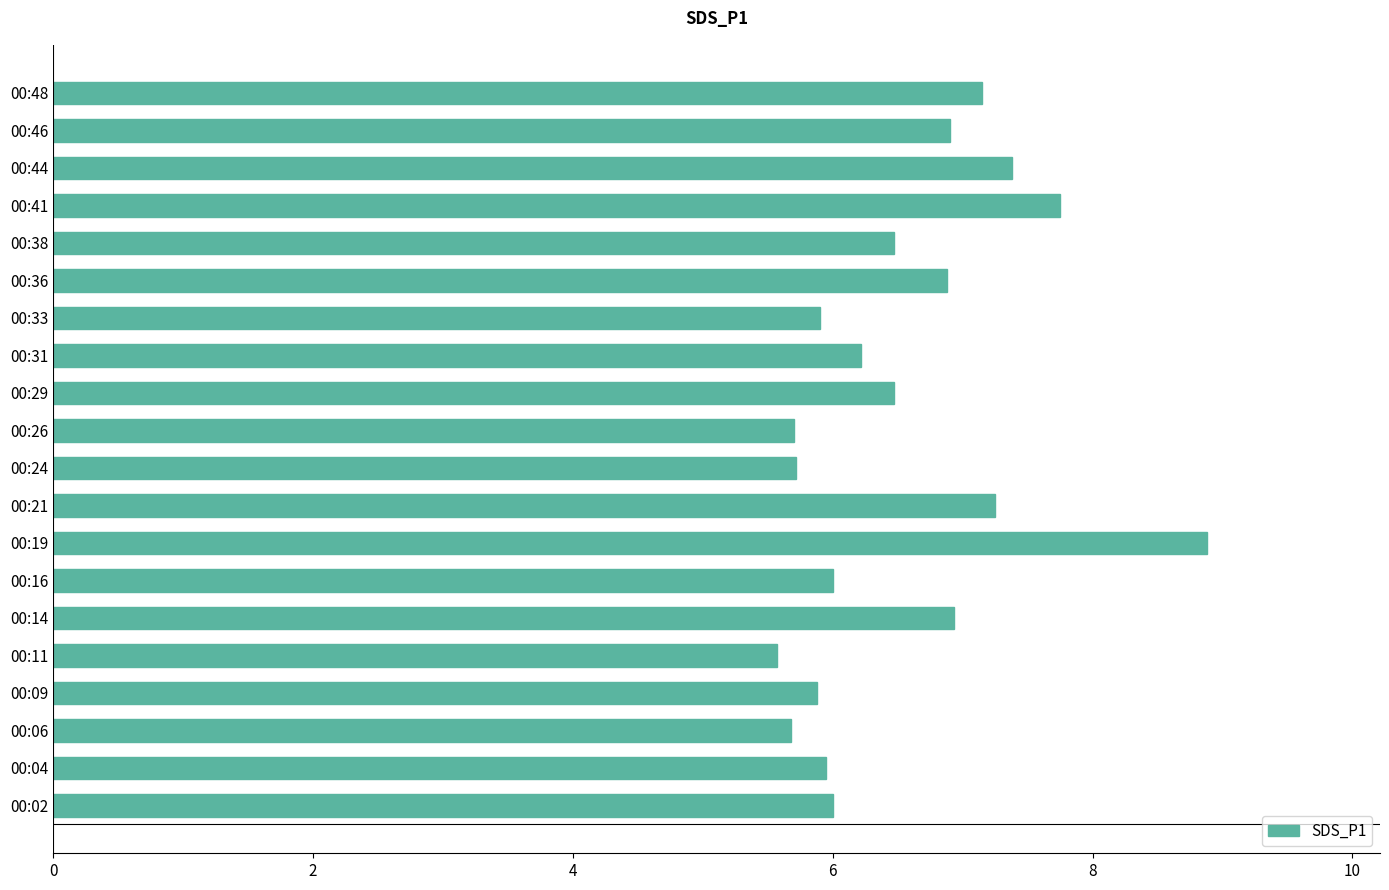

What is the sum of all values?

130.7